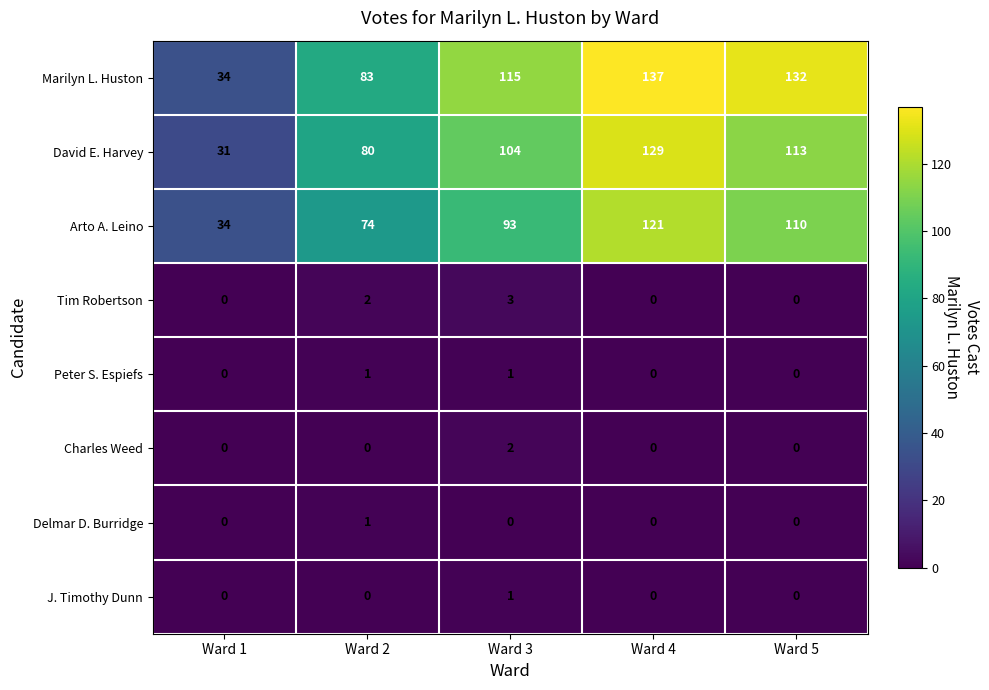

The Charles Weed series shows 1 at Ward 4. True or false?

False